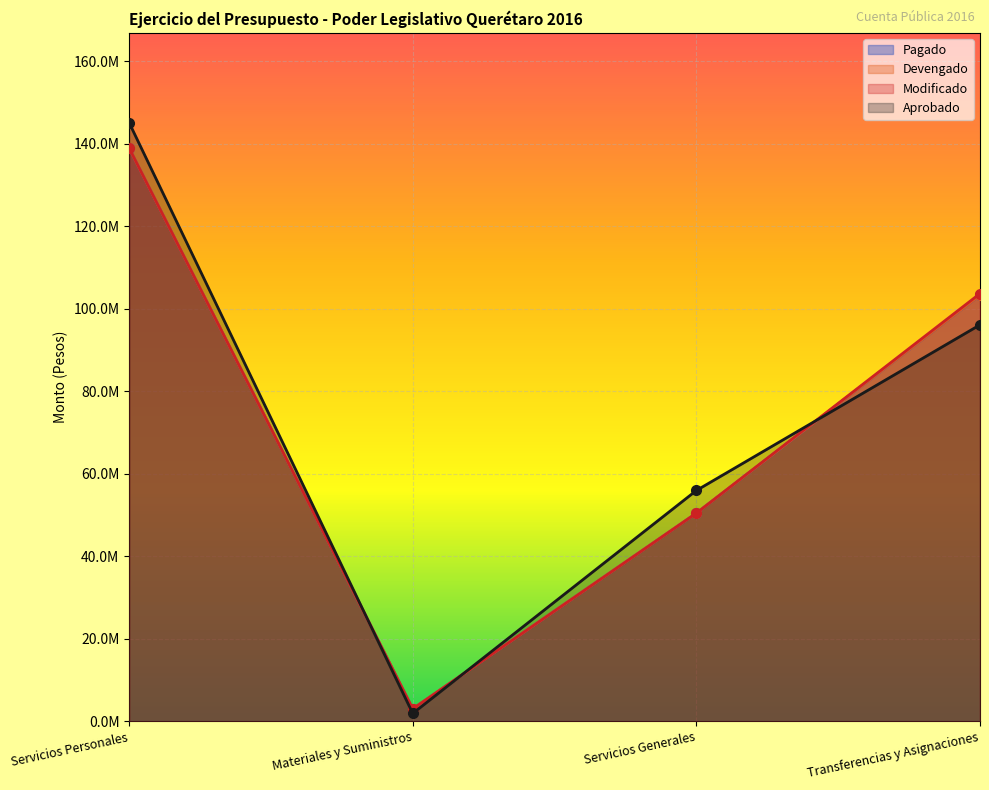

The Devengado series shows 1815481.8 at Materiales y Suministros. True or false?

False